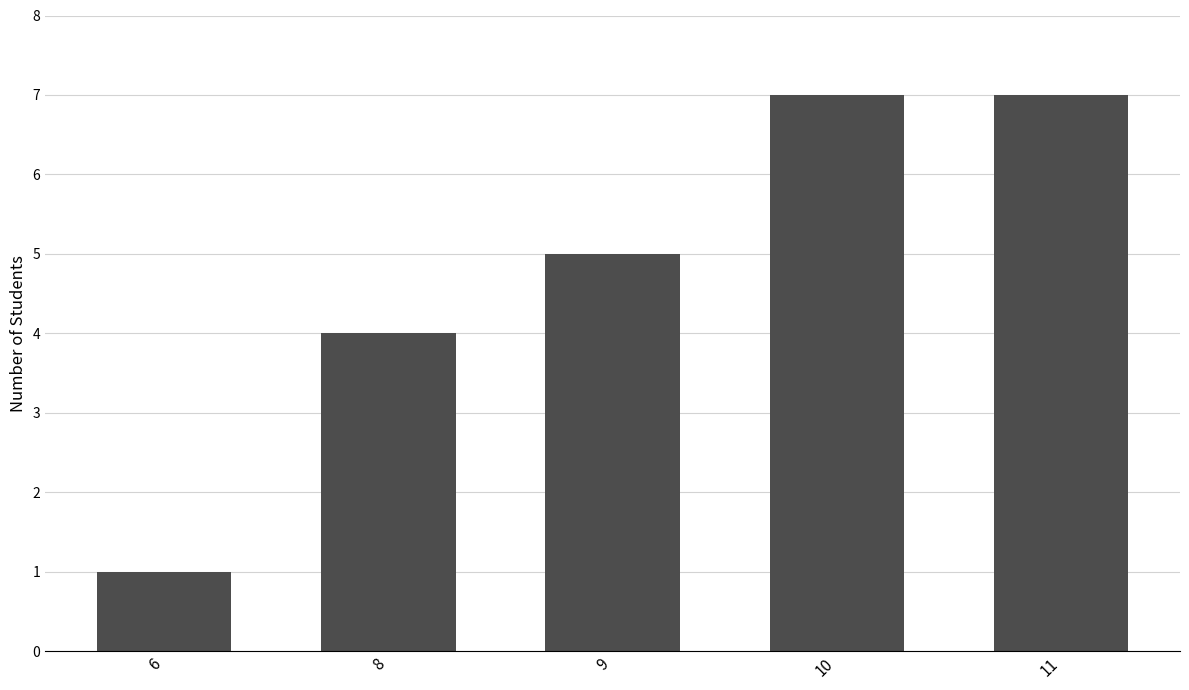

Which has a higher value, 10 or 6?

10